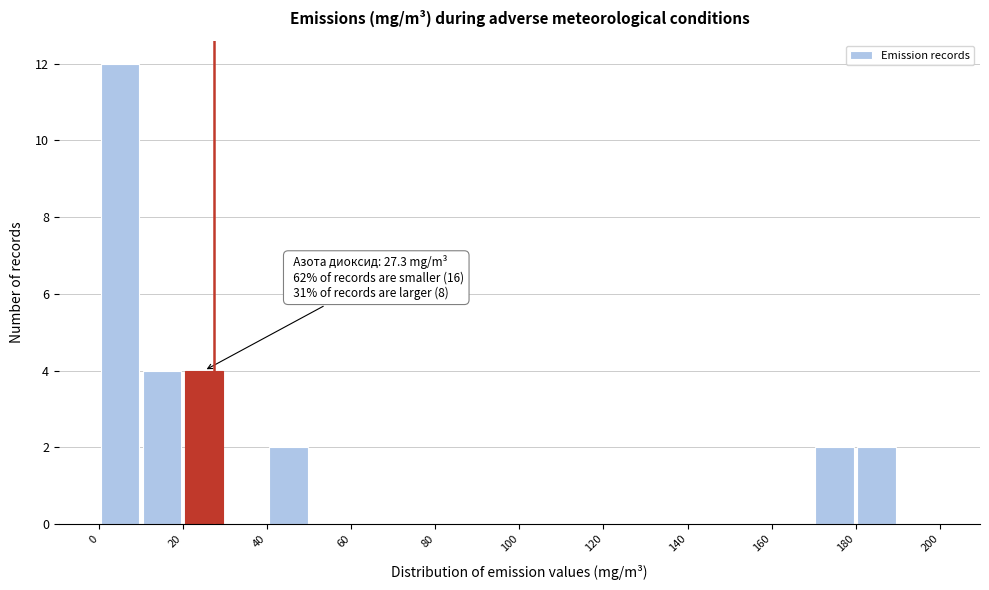

Which range on the x-axis has the tallest bar?

0 to 10